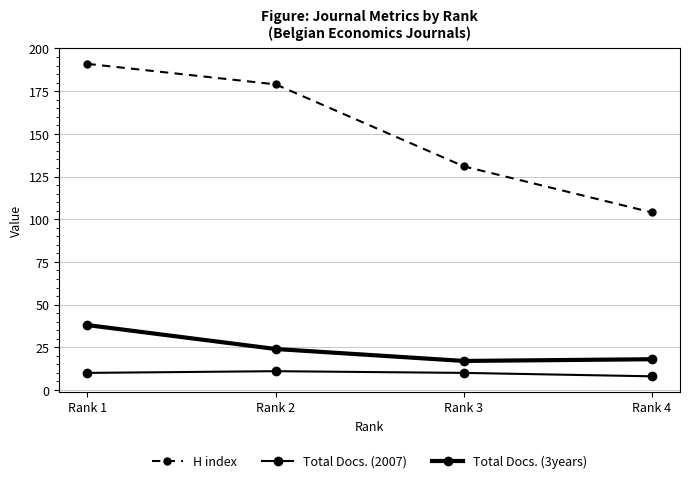

True or false: H index has more than 2 points higher than both neighbors.

False